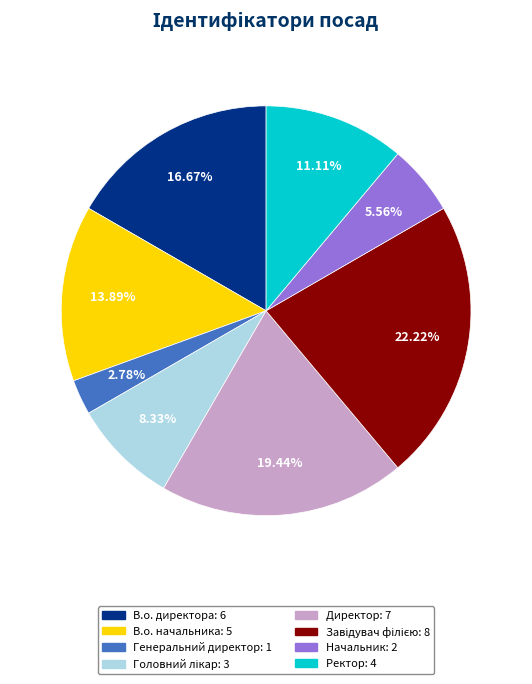

What is the smallest slice in the pie chart?

Генеральний директор